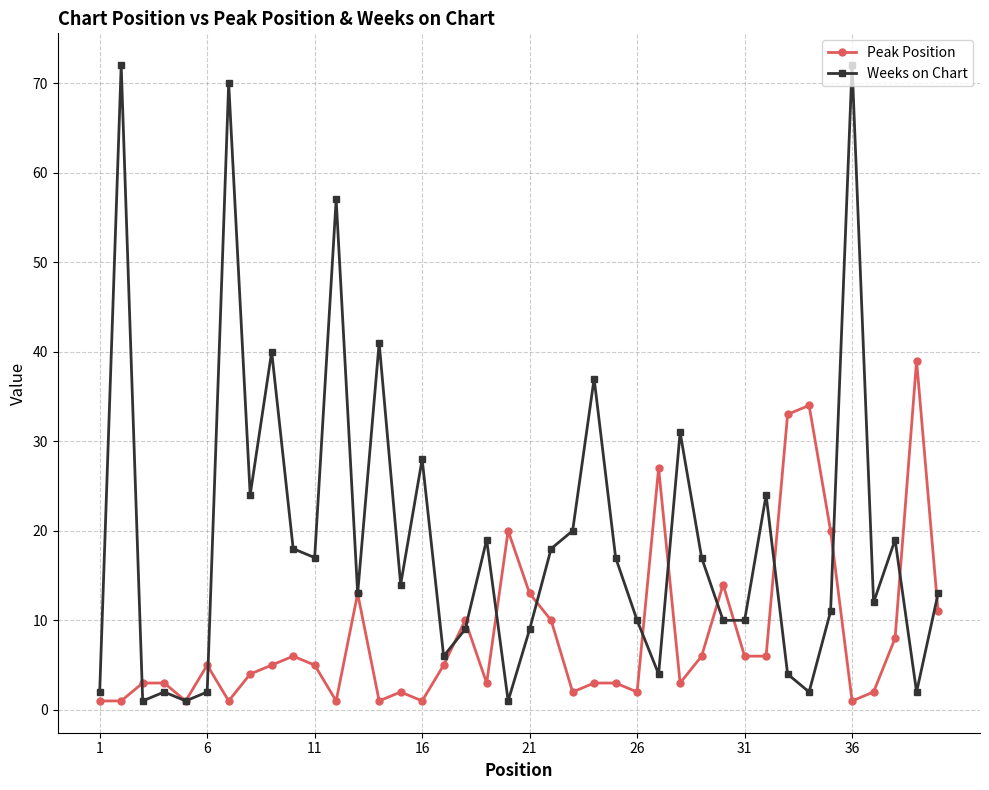

What is the maximum value for Peak Position?

39